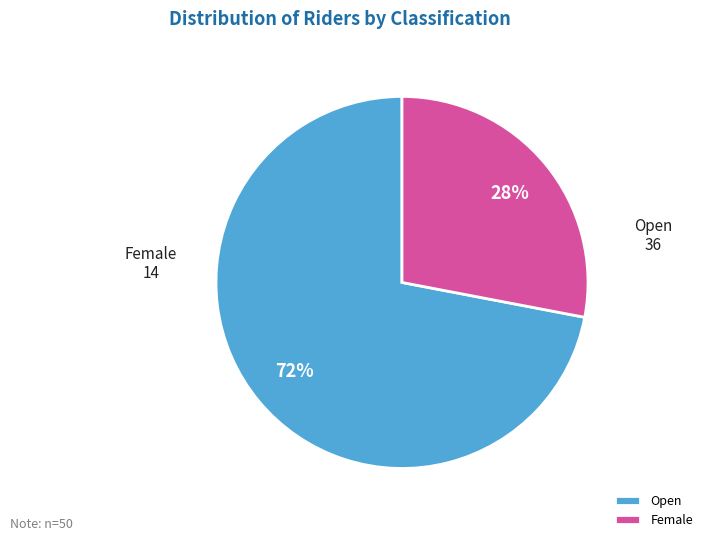

To the nearest percent, what is the difference between the largest and smallest slice percentages?

44%